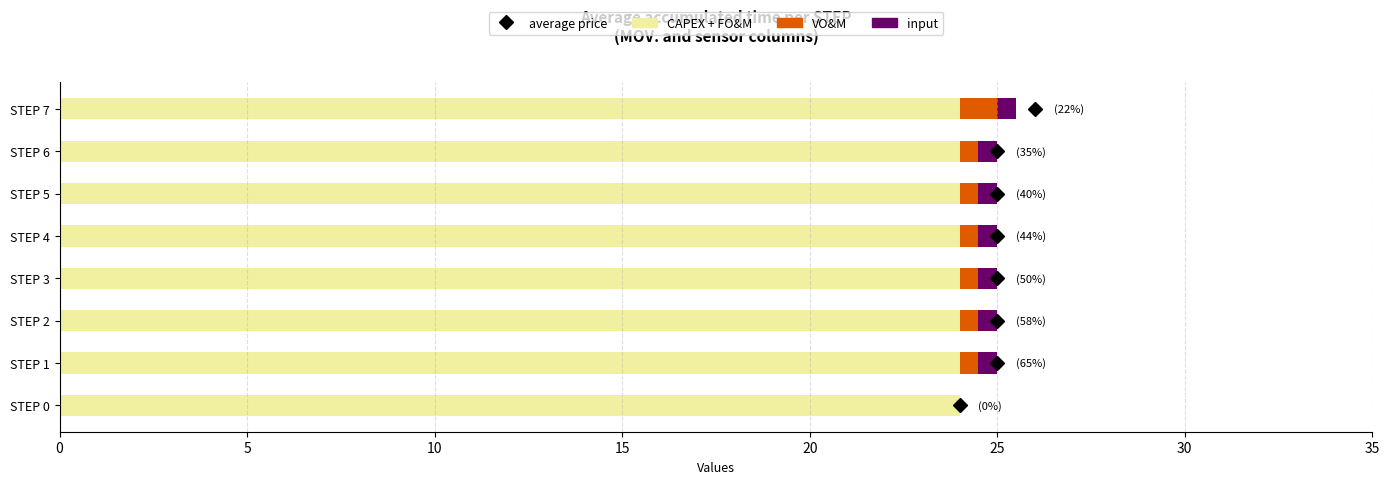

True or false: CAPEX + FO&M has a value of 24.0 at STEP 3.

True